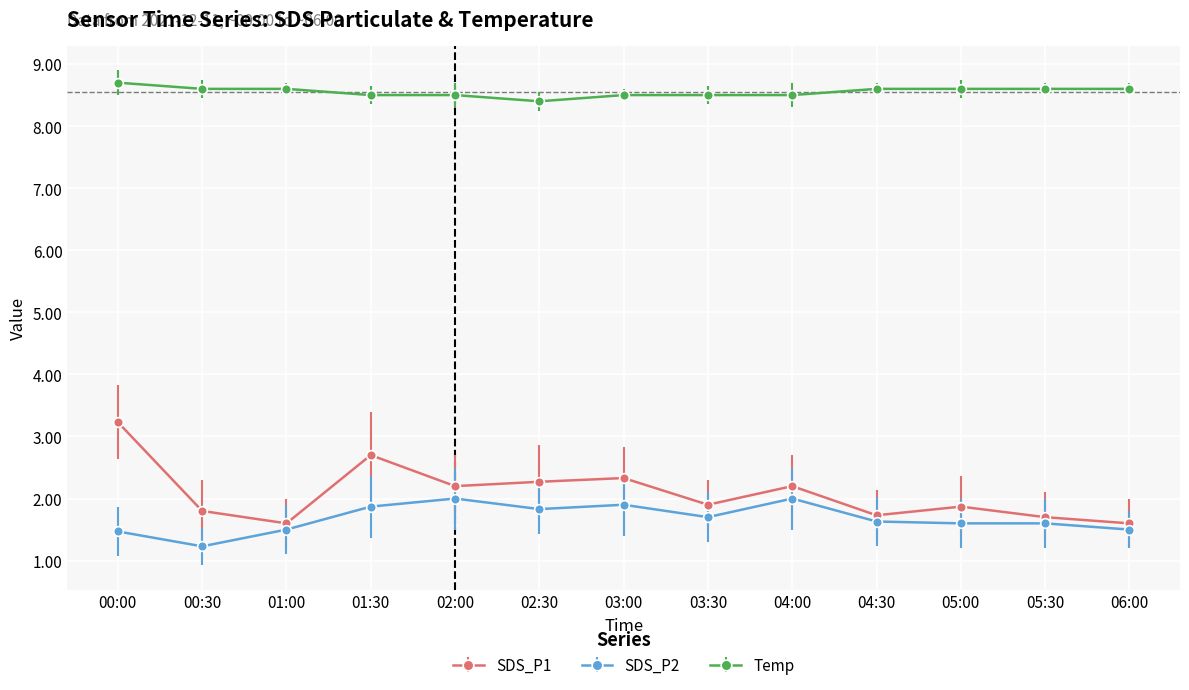

Count the Temp values in the range 8 to 9.

13